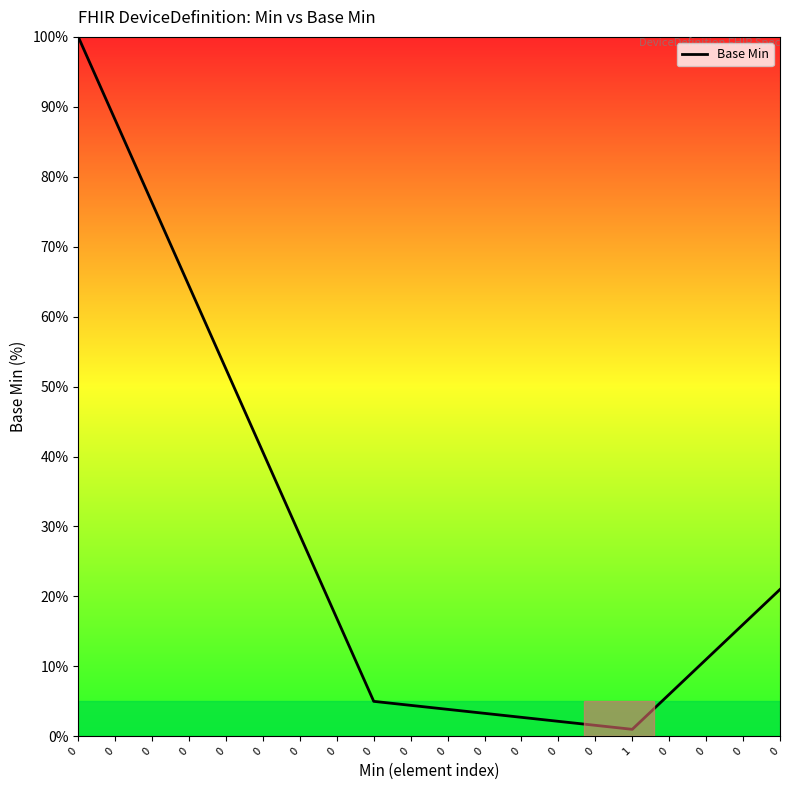

What is the average value?

27.3